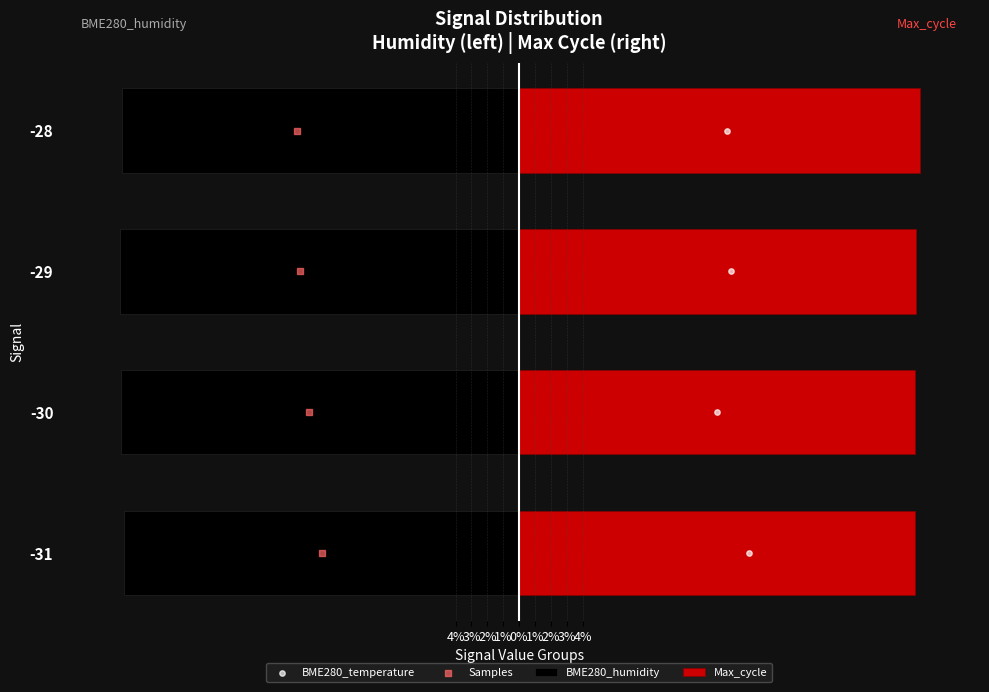

Which series reaches the maximum Y coordinate?

Max_cycle